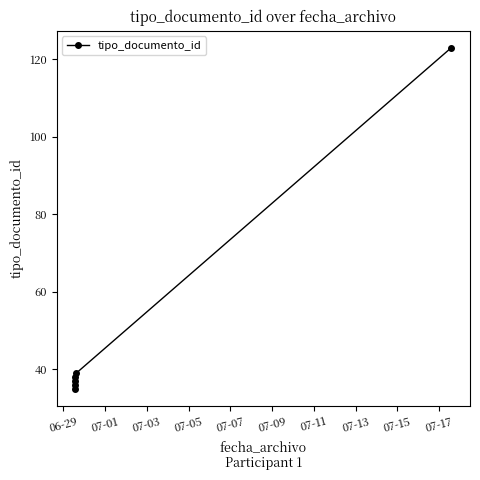

True or false: there are more than 2 points higher than both neighbors.

False